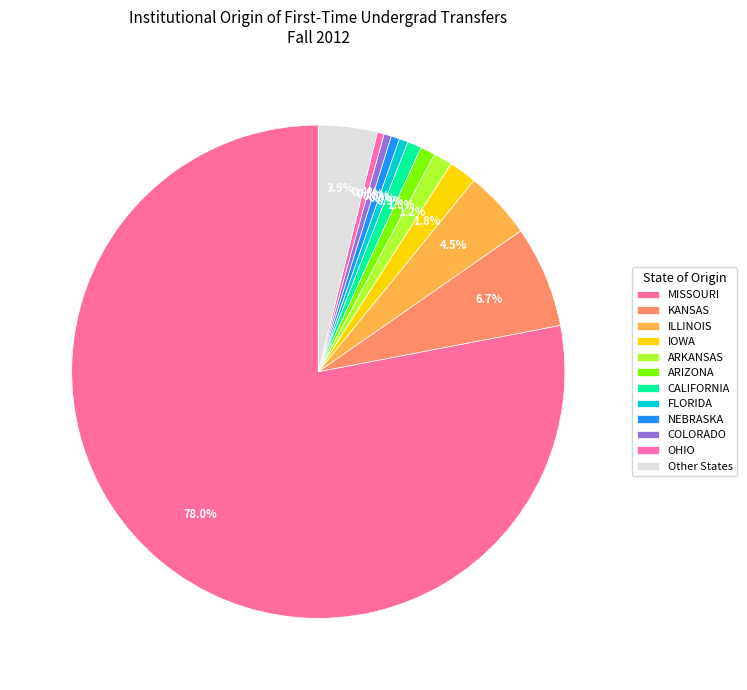

How many segments does this pie chart have?

12